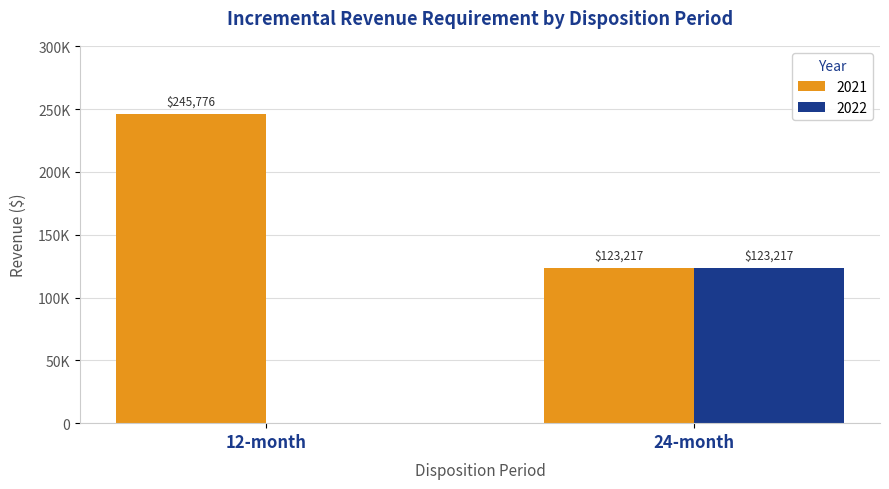

Are the bars grouped side by side (vs. stacked)?

Yes